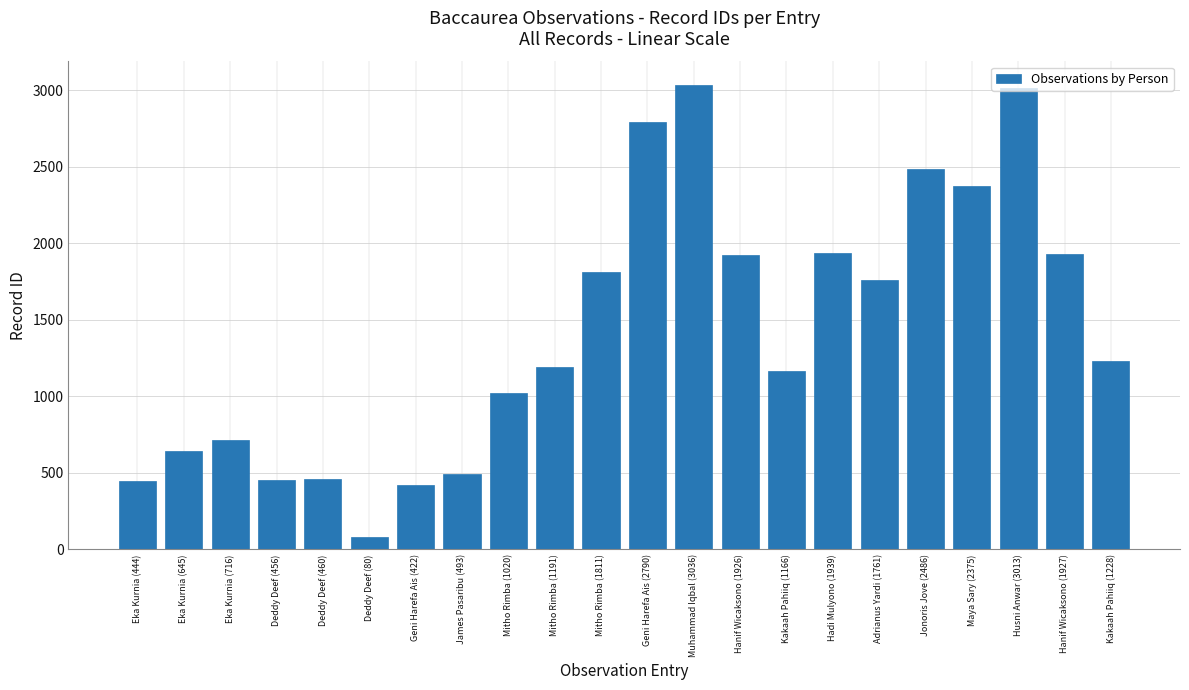

Where is the data nearest to the value 1558?

Adrianus Yardi (1761)